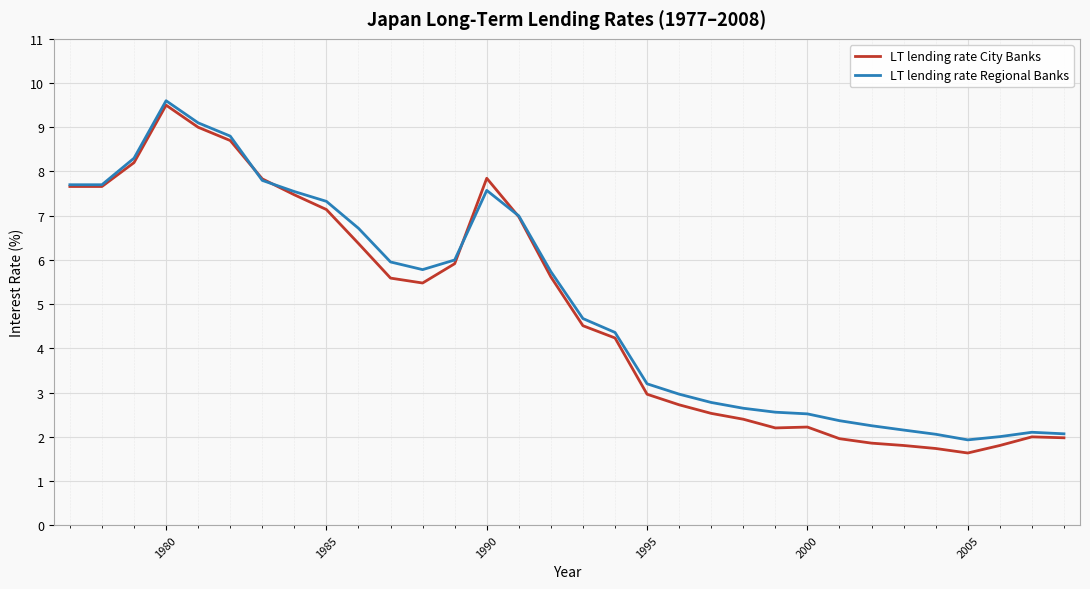

Which series has the widest spread of values?

LT lending rate City Banks